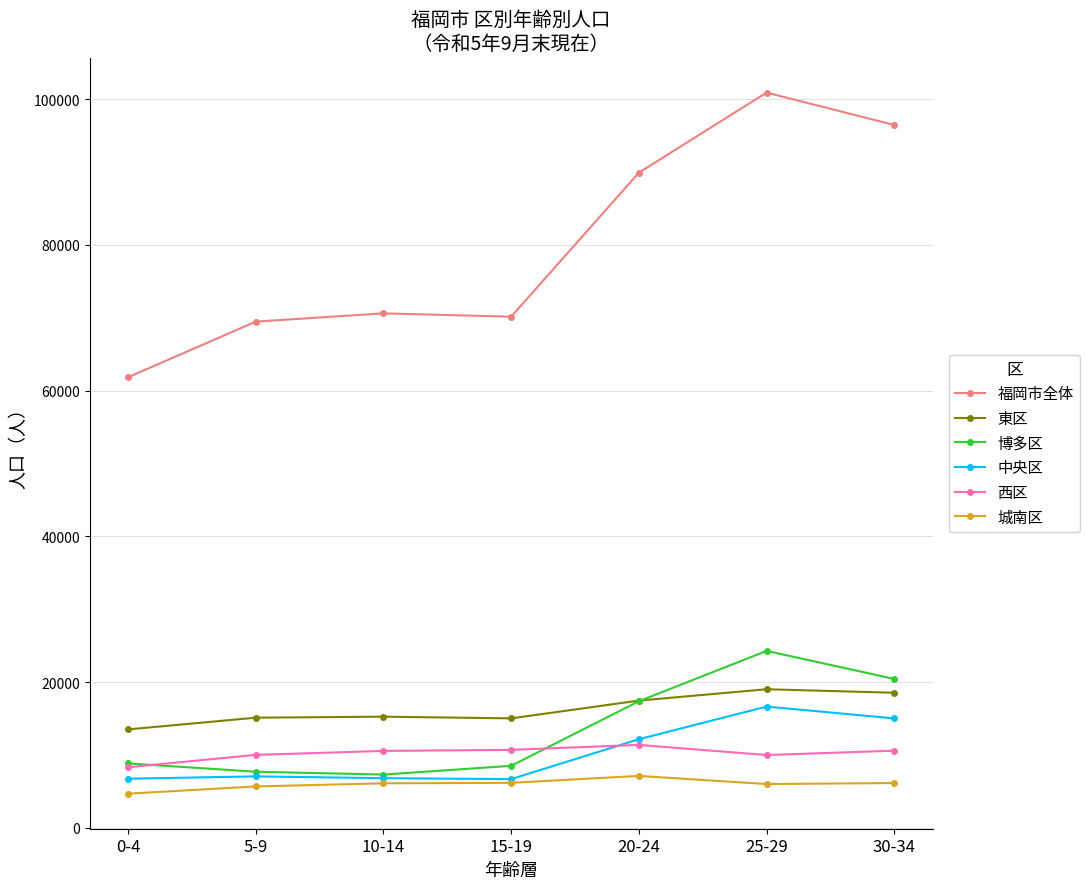

True or false: 博多区 has more than 2 points higher than both neighbors.

False